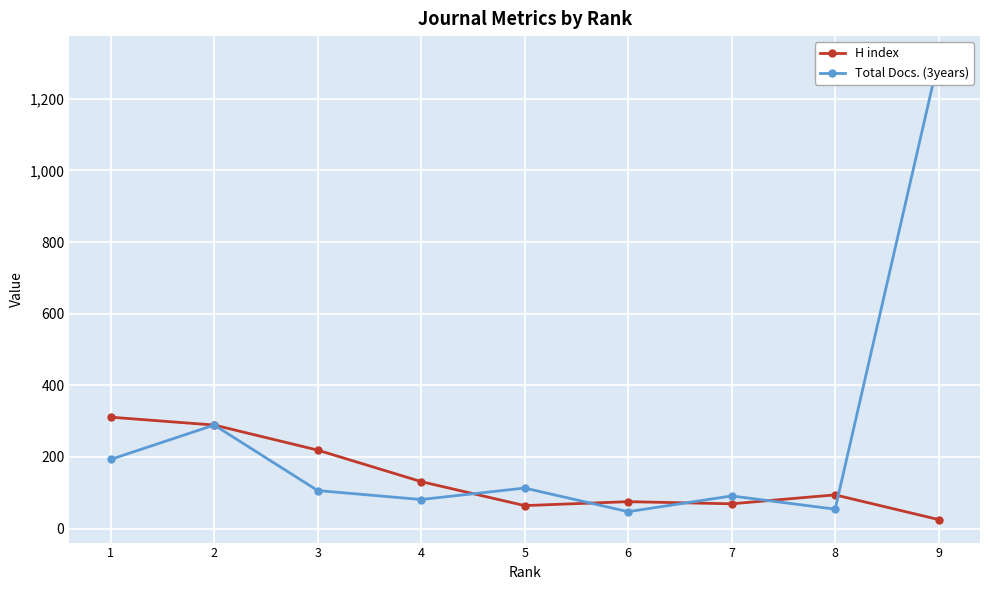

Which series has the largest total across all categories?

Total Docs. (3years)